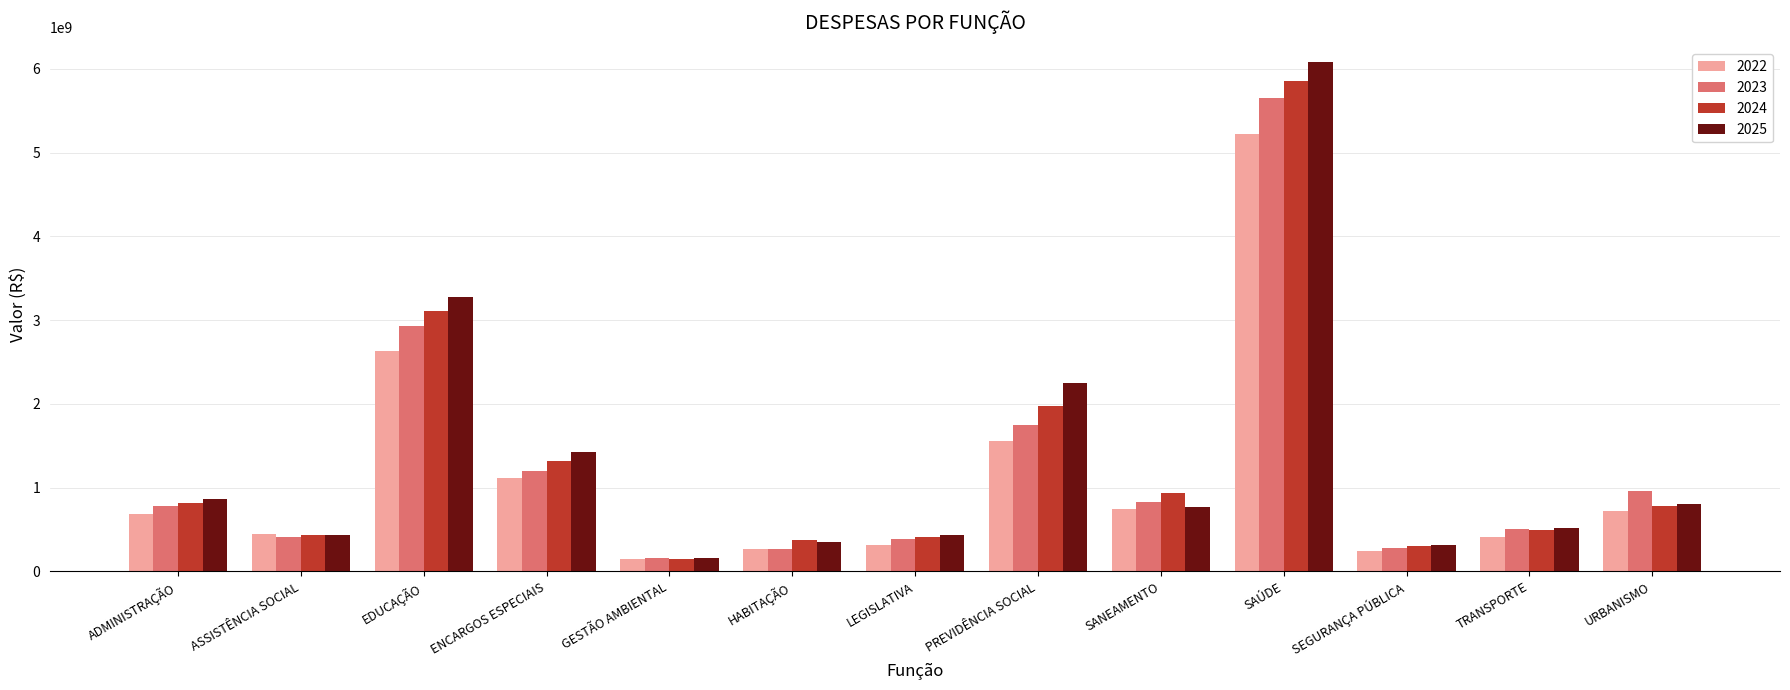

What value does the 2025 series have at ASSISTÊNCIA SOCIAL, to the nearest 10?

437401330